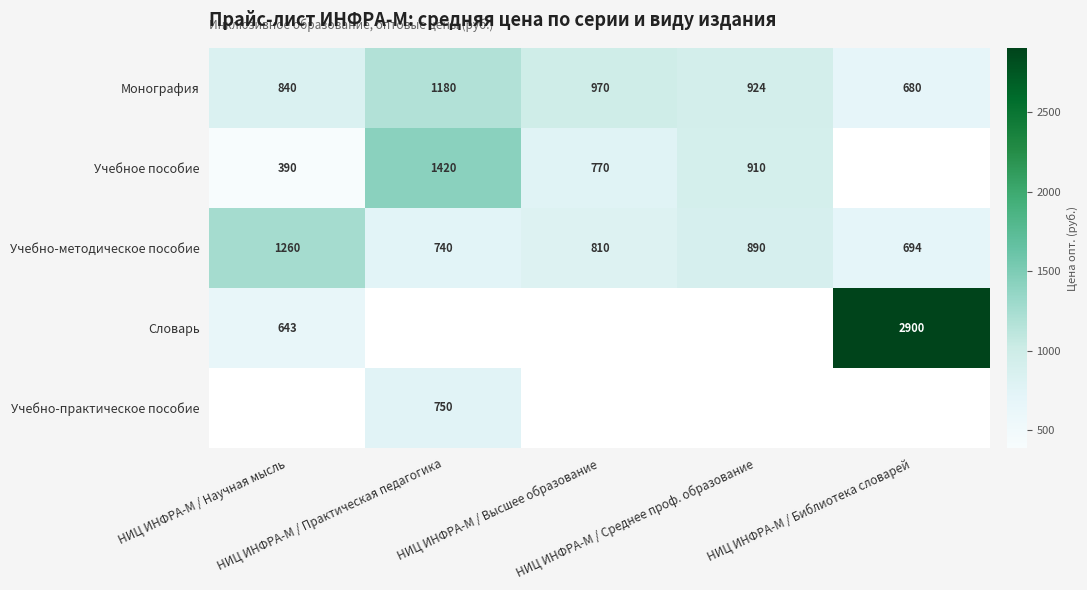

Between НИЦ ИНФРА-М / Практическая педагогика and НИЦ ИНФРА-М / Высшее образование, which series saw the biggest shift?

Учебное пособие